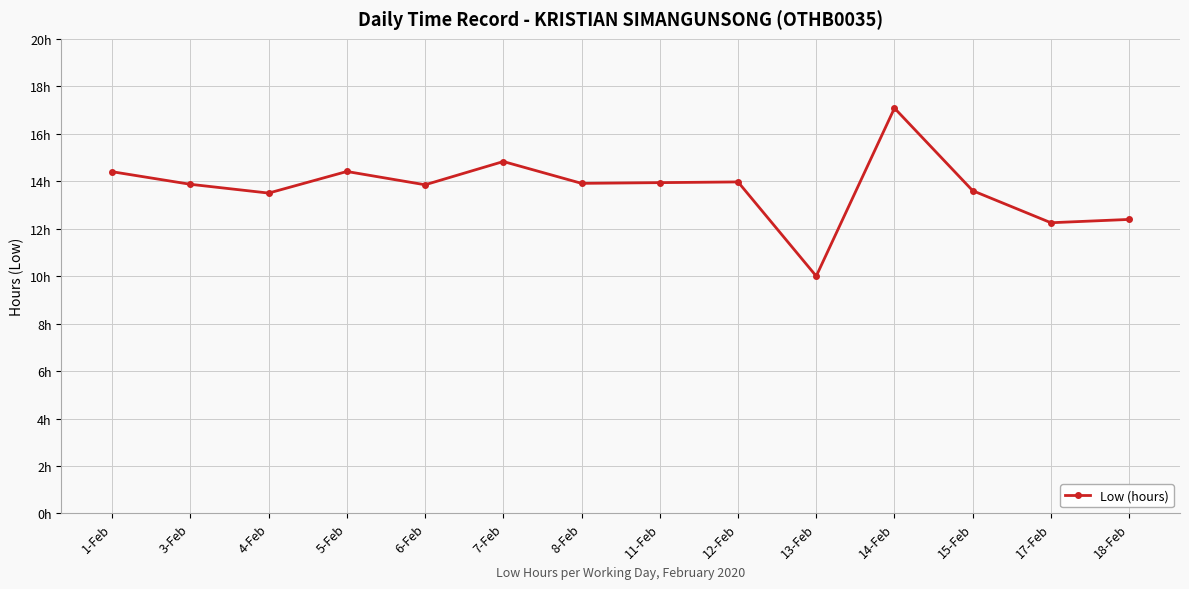

Where is the first local minimum?

4-Feb